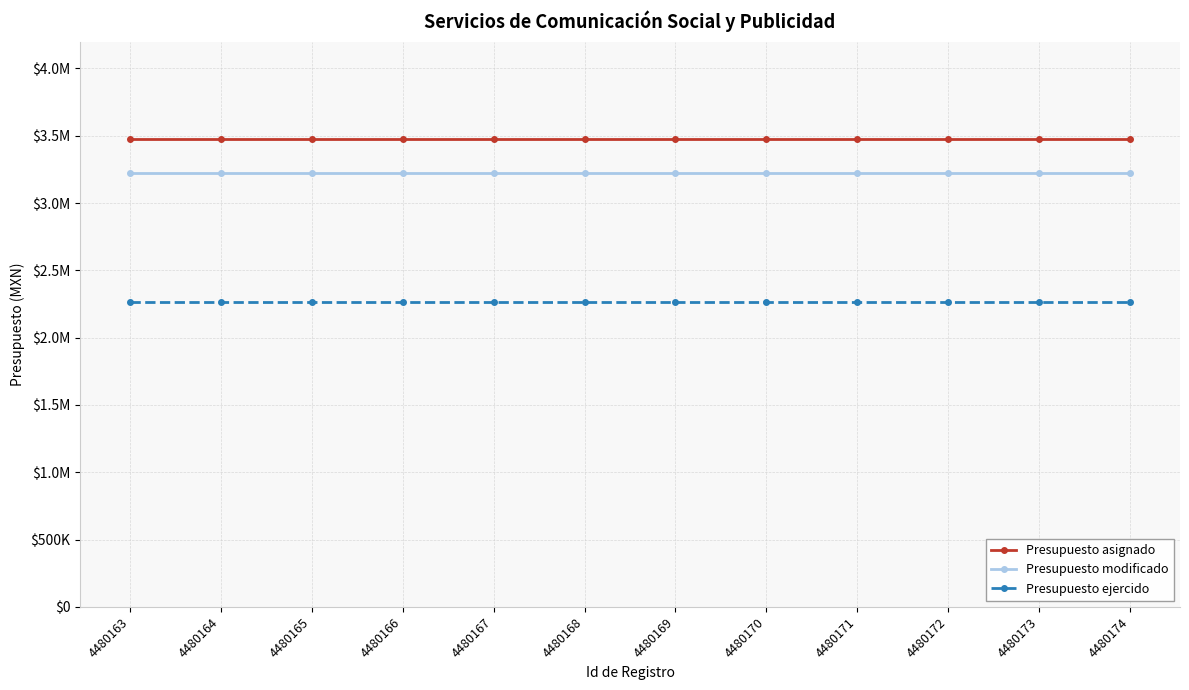

Which series has the largest range (max minus min)?

Presupuesto asignado